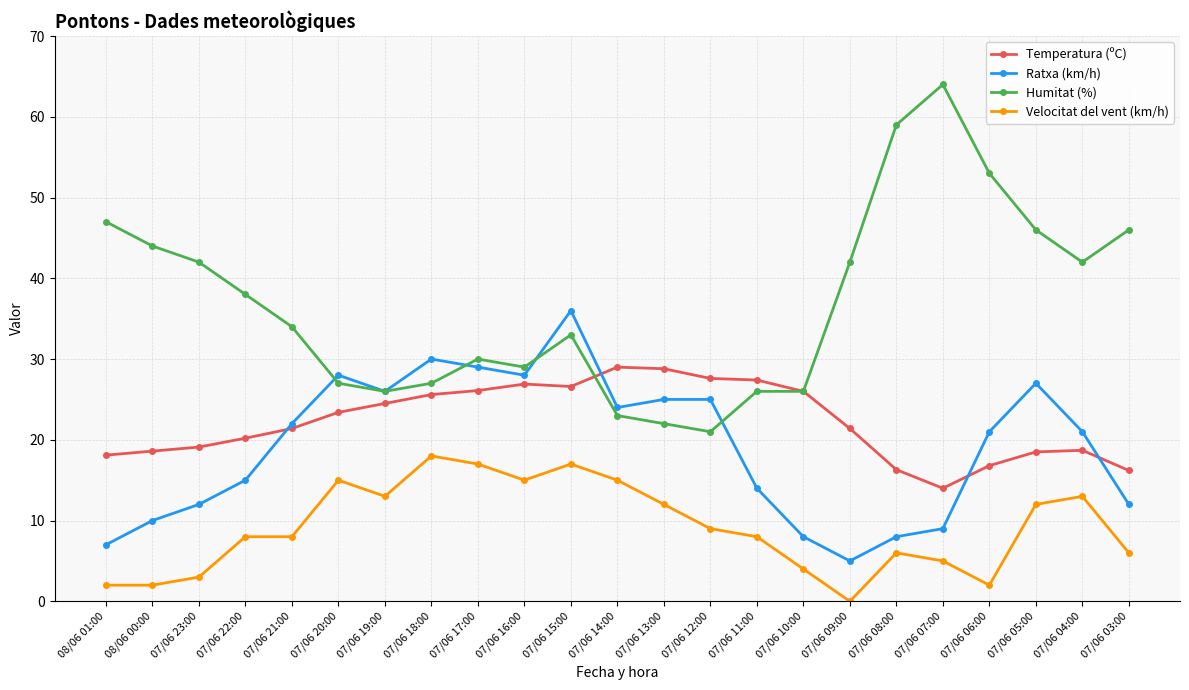

True or false: Temperatura (ºC) has more than 2 points higher than both neighbors.

True